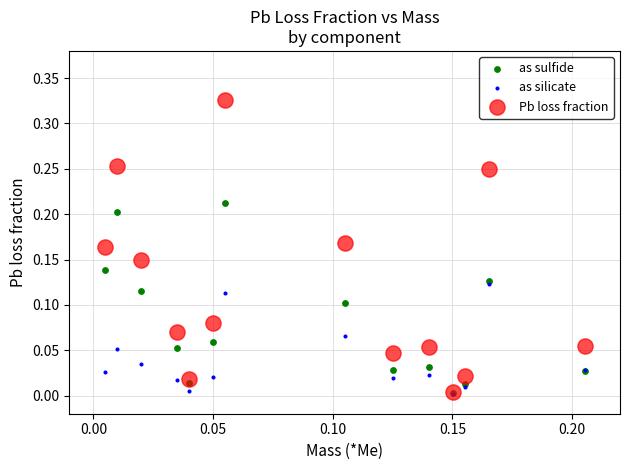

What are all the series names shown in the legend?

as sulfide, as silicate, Pb loss fraction